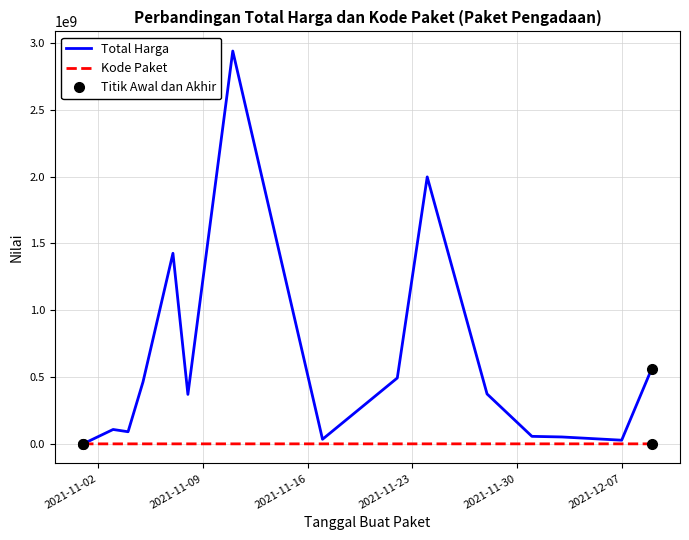

Reading left to right, extract all data points from this chart.

Total Harga: 333600	107581270	90666200	464002100	1425867900	369963000	2939003240	34292000	493000000	1997326200	373404000	56152800	51601000	27412000	559971000
Kode Paket: 464	5997	8530	13652	16823	17272	27891	40112	55826	67279	91101	103541	117783	128516	137876